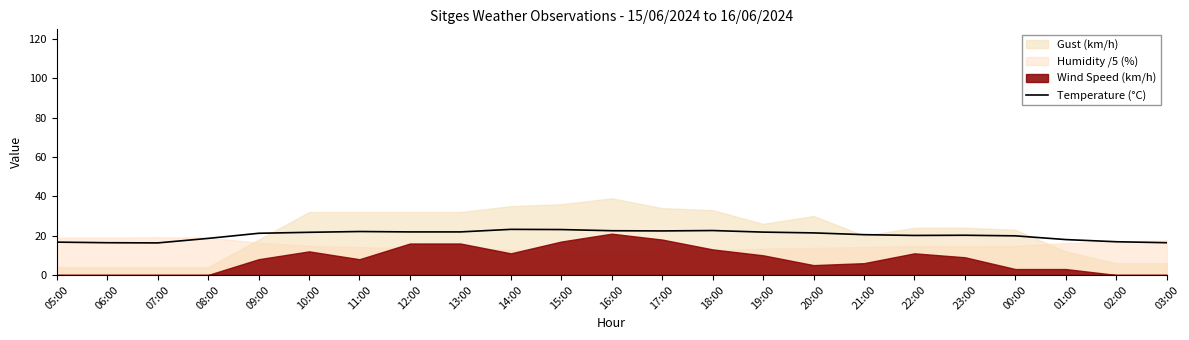

Count the number of categories in the chart.

23